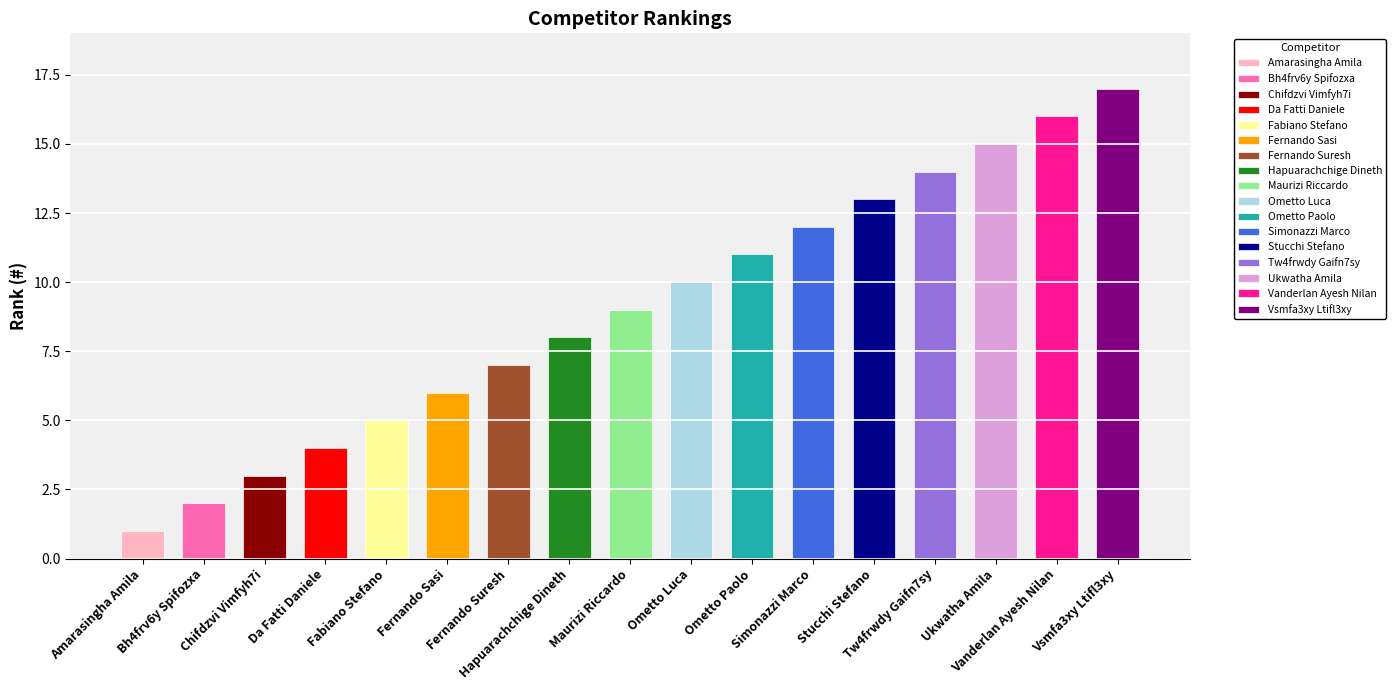

Rank the categories by value from lowest to highest.

Amarasingha Amila, Bh4frv6y Spifozxa, Chifdzvi Vimfyh7i, Da Fatti Daniele, Fabiano Stefano, Fernando Sasi, Fernando Suresh, Hapuarachchige Dineth, Maurizi Riccardo, Ometto Luca, Ometto Paolo, Simonazzi Marco, Stucchi Stefano, Tw4frwdy Gaifn7sy, Ukwatha Amila, Vanderlan Ayesh Nilan, Vsmfa3xy Ltifl3xy